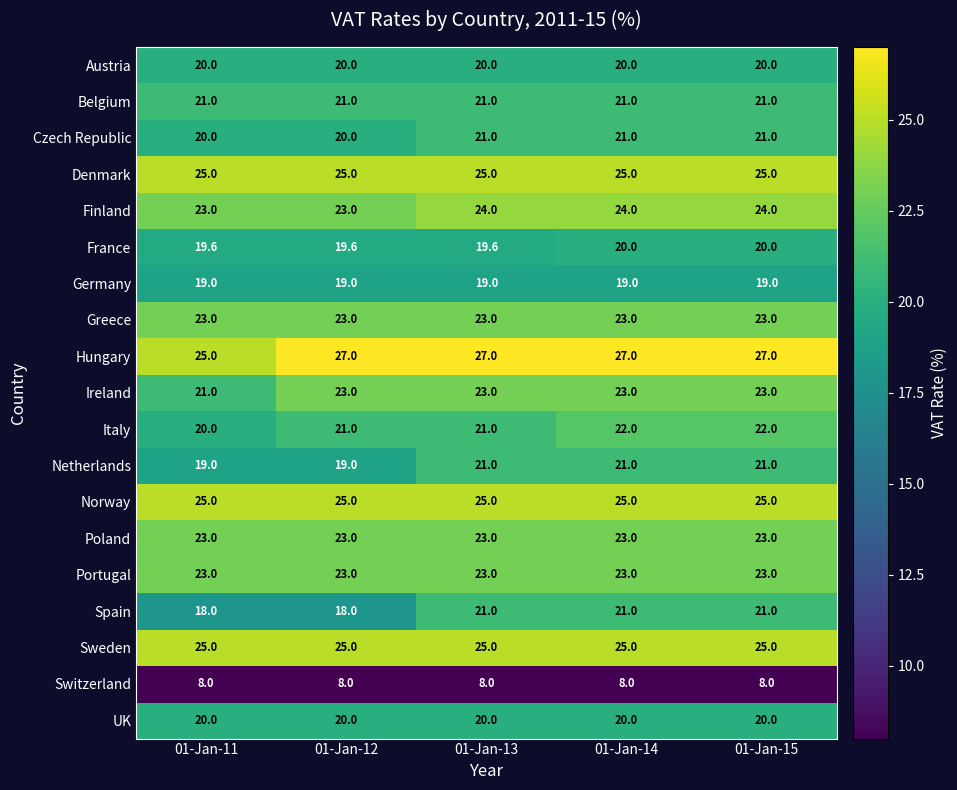

What is the greatest value displayed?

27.0